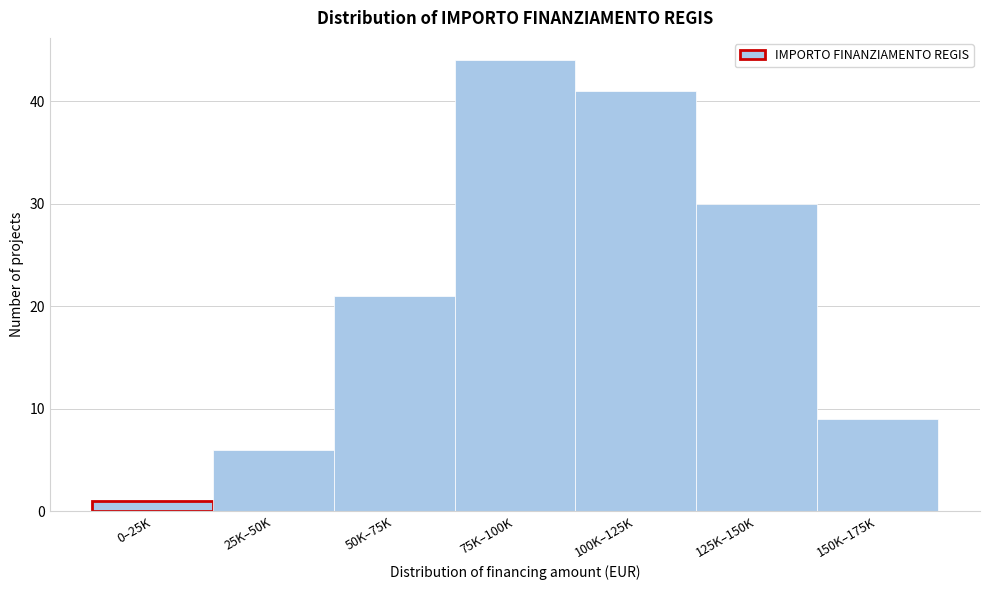

Reading left to right, list all the values displayed in this chart.

0–25K=1	25K–50K=6	50K–75K=21	75K–100K=44	100K–125K=41	125K–150K=30	150K–175K=9